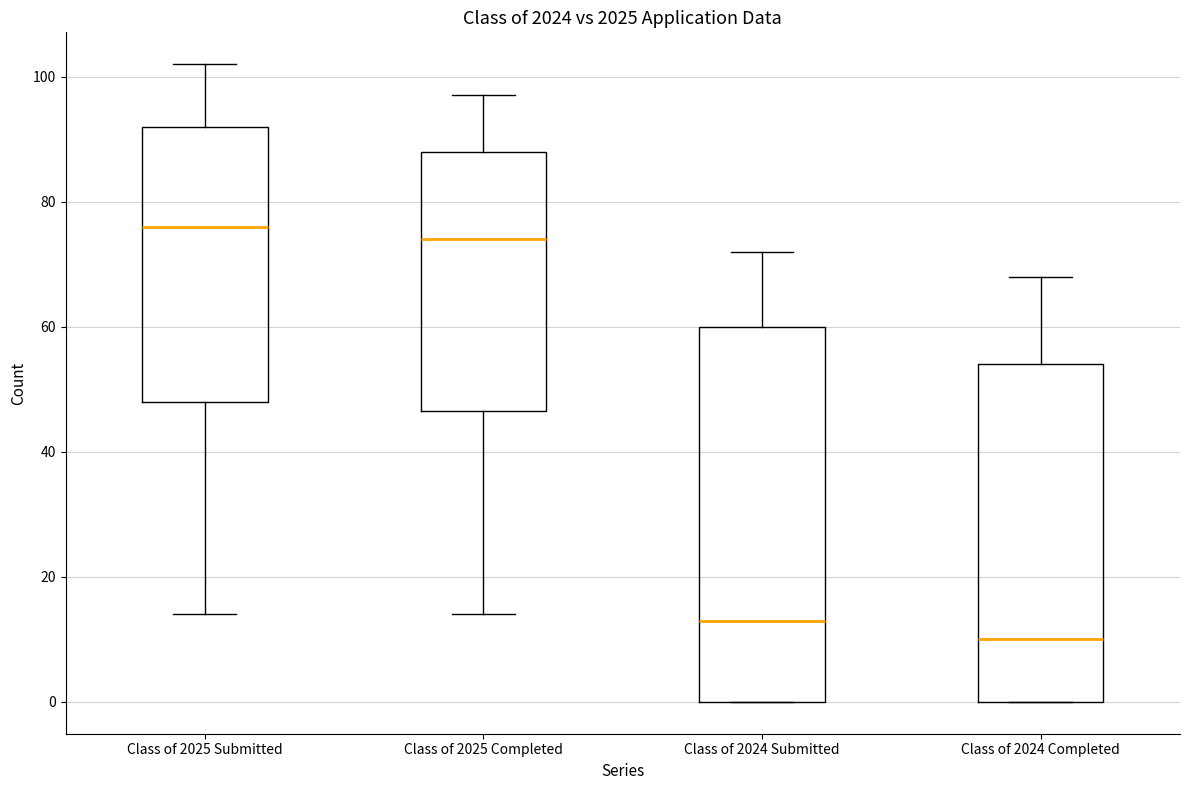

Which box's median line is the highest?

Class of 2025 Submitted